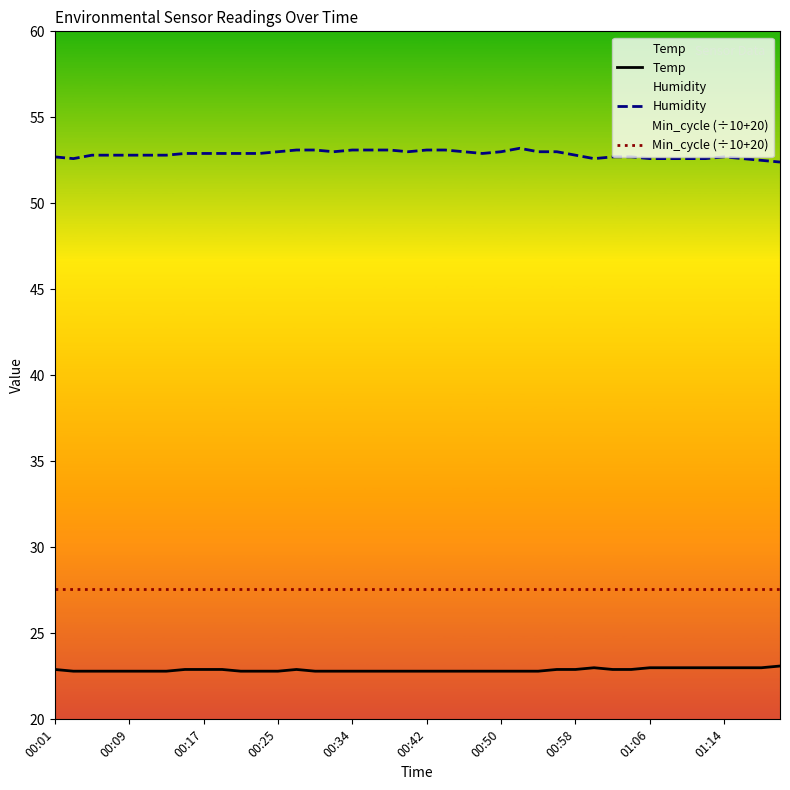

True or false: Temp has more than 0 points higher than both neighbors.

True